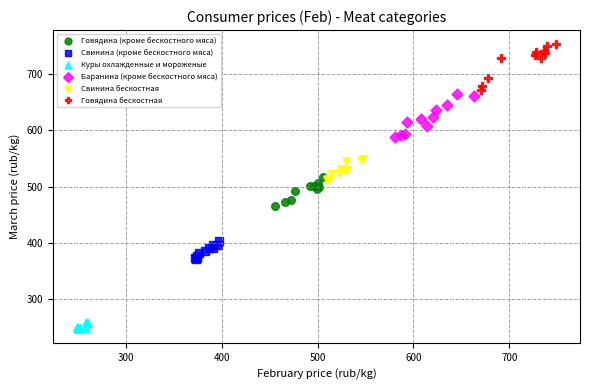

Which series reaches the minimum Y coordinate?

Куры охлажденные и мороженые